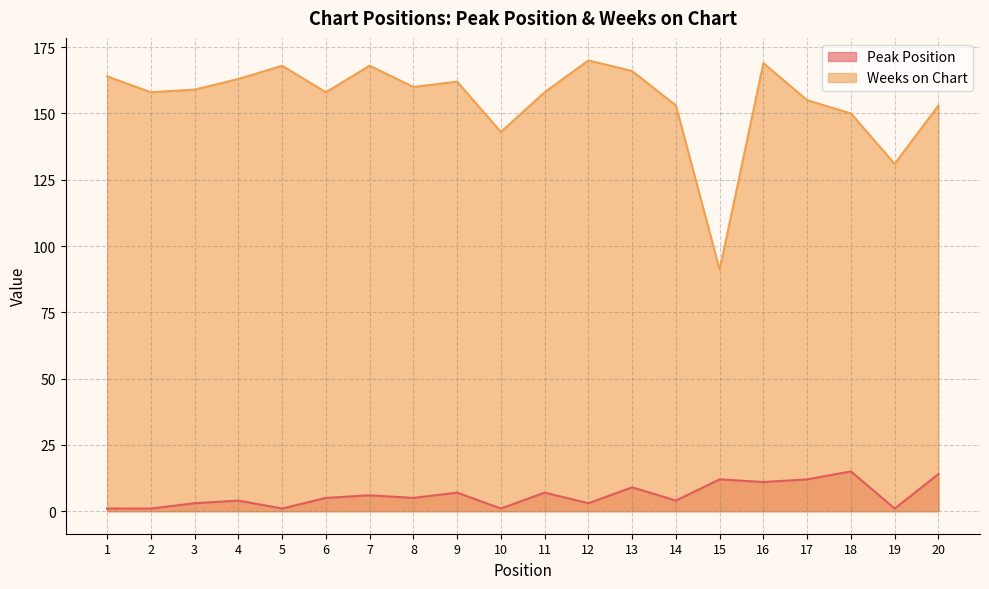

At 13, list the series in order from smallest to largest.

Peak Position, Weeks on Chart